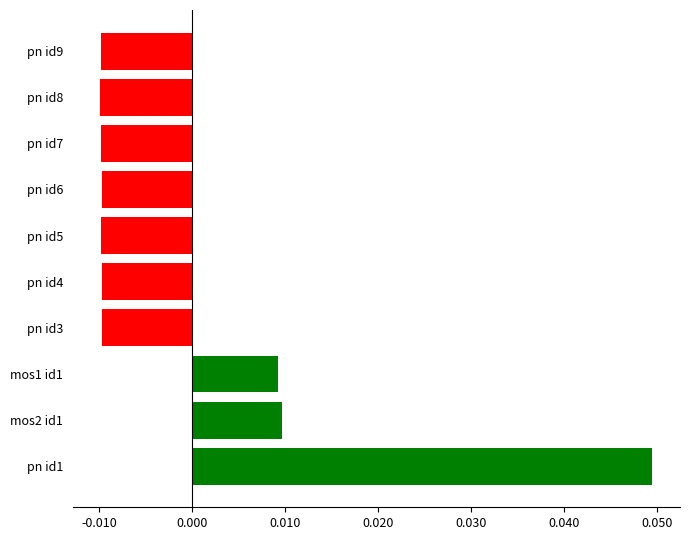

What is the difference between the maximum and second lowest values?

0.1